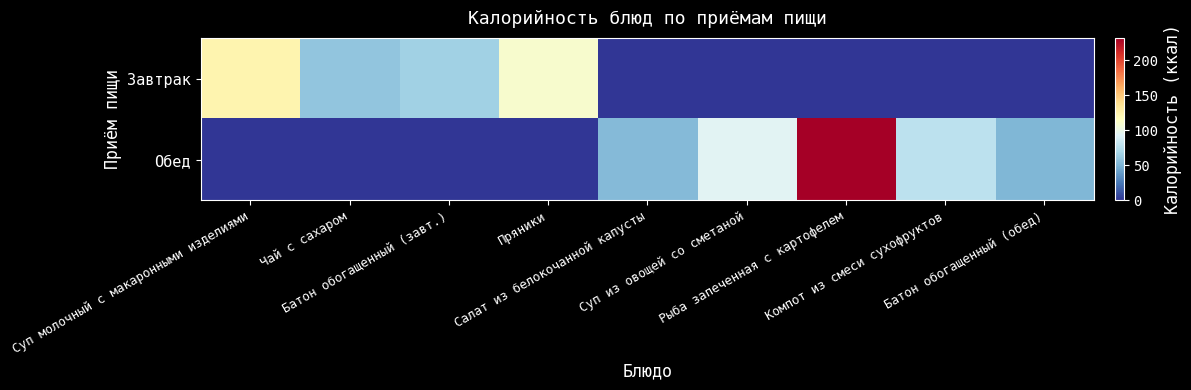

Which has a higher value, Компот из смеси сухофруктов or Батон обогащенный (обед)?

Компот из смеси сухофруктов